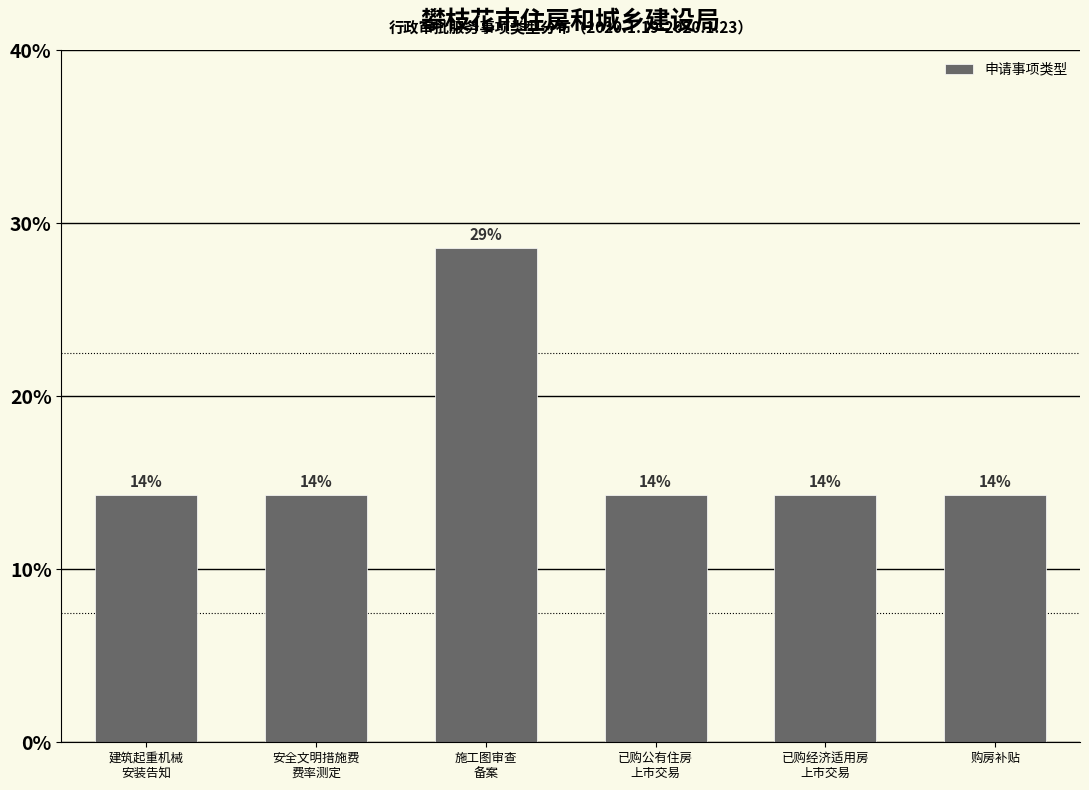

How many bars are there in total?

6